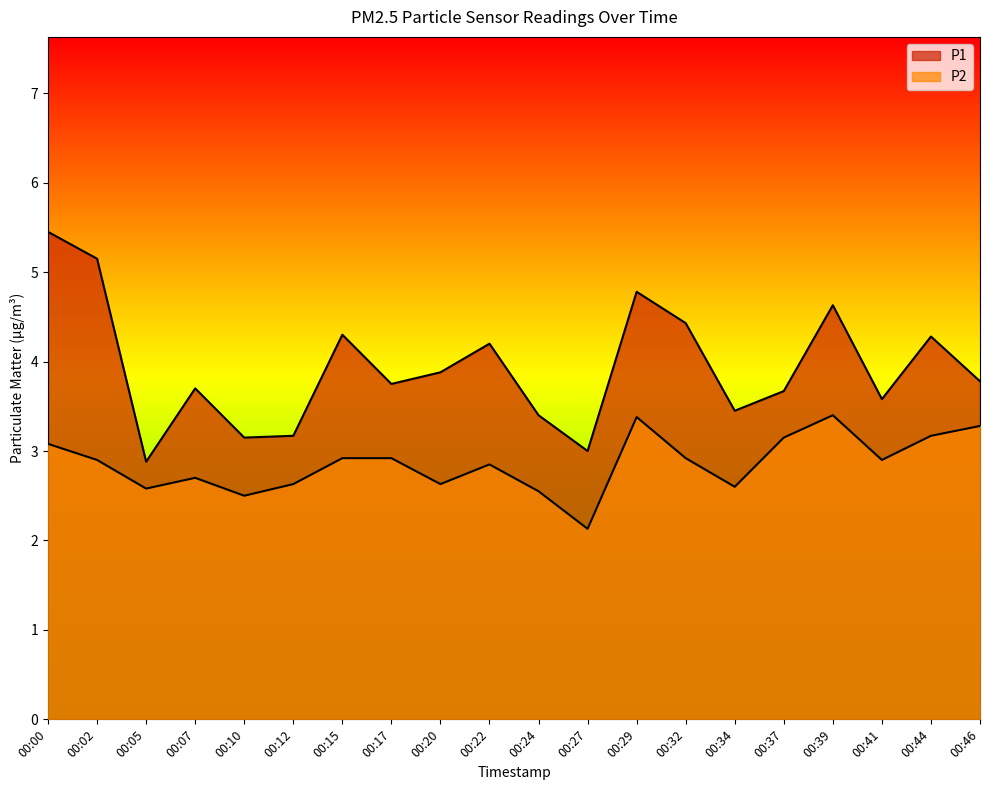

What is the maximum value shown in the chart?

5.5